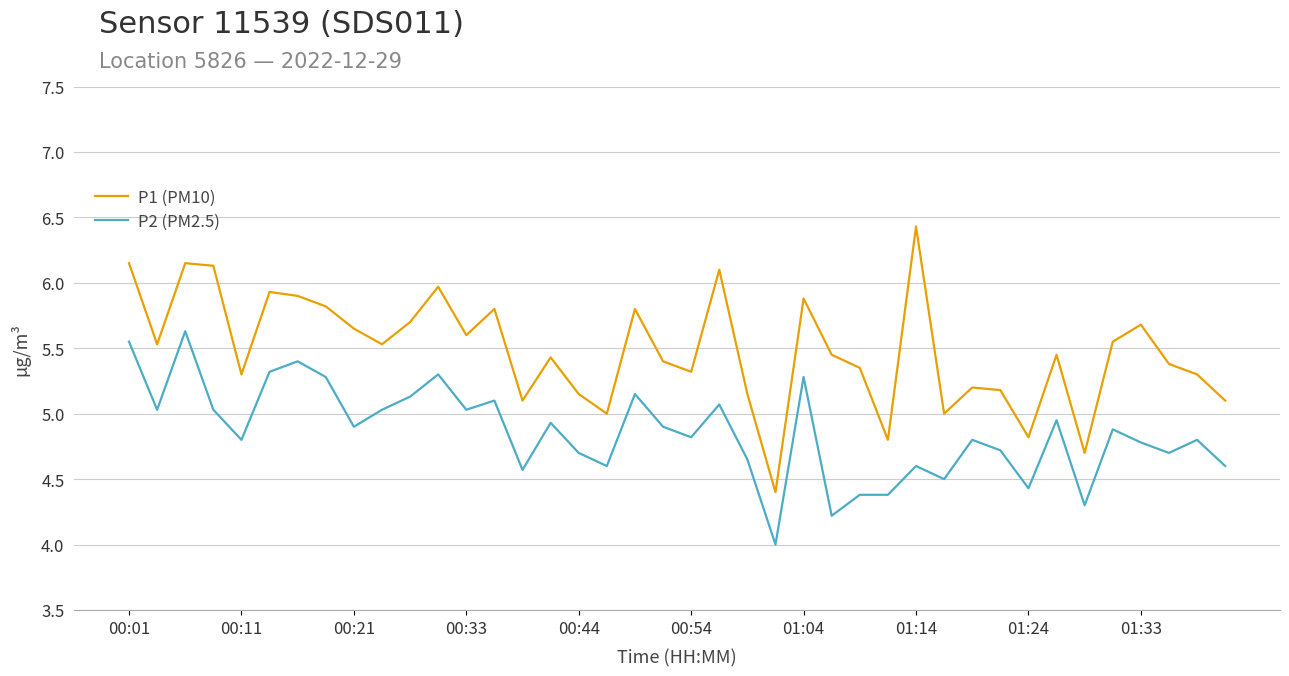

True or false: P1 (PM10) and P2 (PM2.5) cross at least once.

False